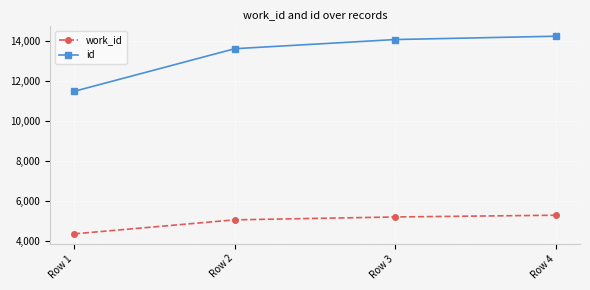

List the labels in order of id value, largest first.

Row 4, Row 3, Row 2, Row 1